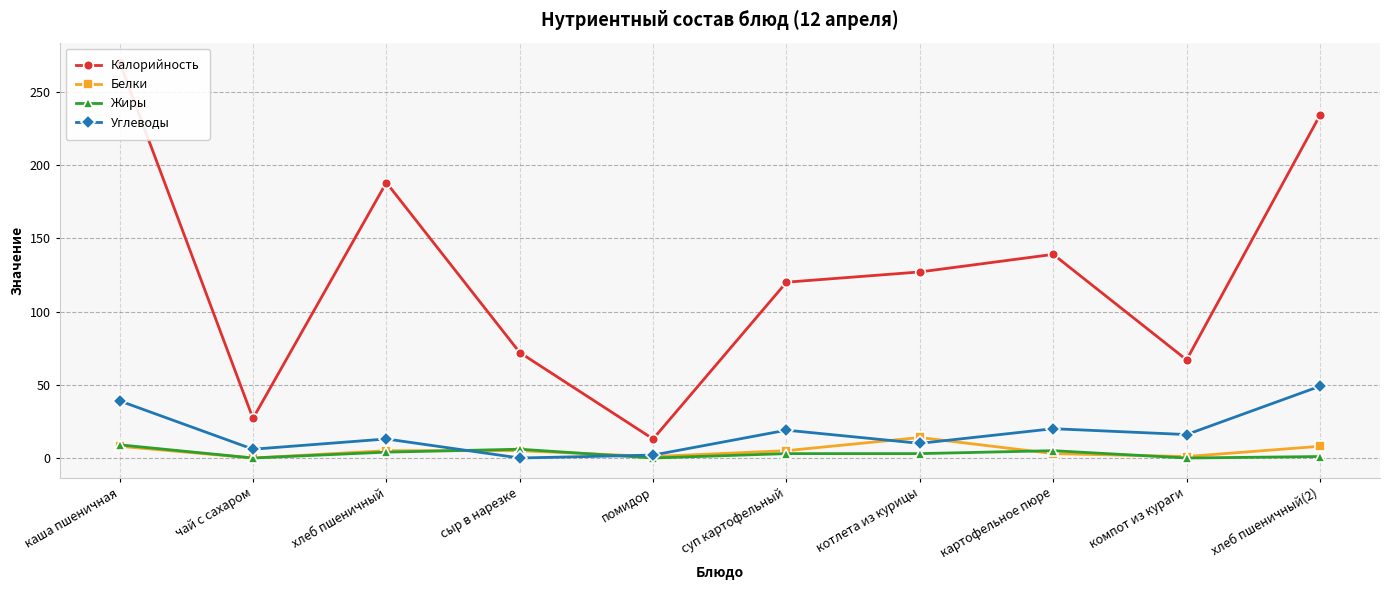

Reading left to right, extract all data points from this chart.

Калорийность: каша пшеничная=270	чай с сахаром=27	хлеб пшеничный=188	сыр в нарезке=72	помидор=13	суп картофельный=120	котлета из курицы=127	картофельное пюре=139	компот из кураги=67	хлеб пшеничный(2)=234
Белки: каша пшеничная=8	чай с сахаром=0	хлеб пшеничный=5	сыр в нарезке=5	помидор=1	суп картофельный=5	котлета из курицы=14	картофельное пюре=3	компот из кураги=1	хлеб пшеничный(2)=8
Жиры: каша пшеничная=9	чай с сахаром=0	хлеб пшеничный=4	сыр в нарезке=6	помидор=0	суп картофельный=3	котлета из курицы=3	картофельное пюре=5	компот из кураги=0	хлеб пшеничный(2)=1
Углеводы: каша пшеничная=39	чай с сахаром=6	хлеб пшеничный=13	сыр в нарезке=0	помидор=2	суп картофельный=19	котлета из курицы=10	картофельное пюре=20	компот из кураги=16	хлеб пшеничный(2)=49